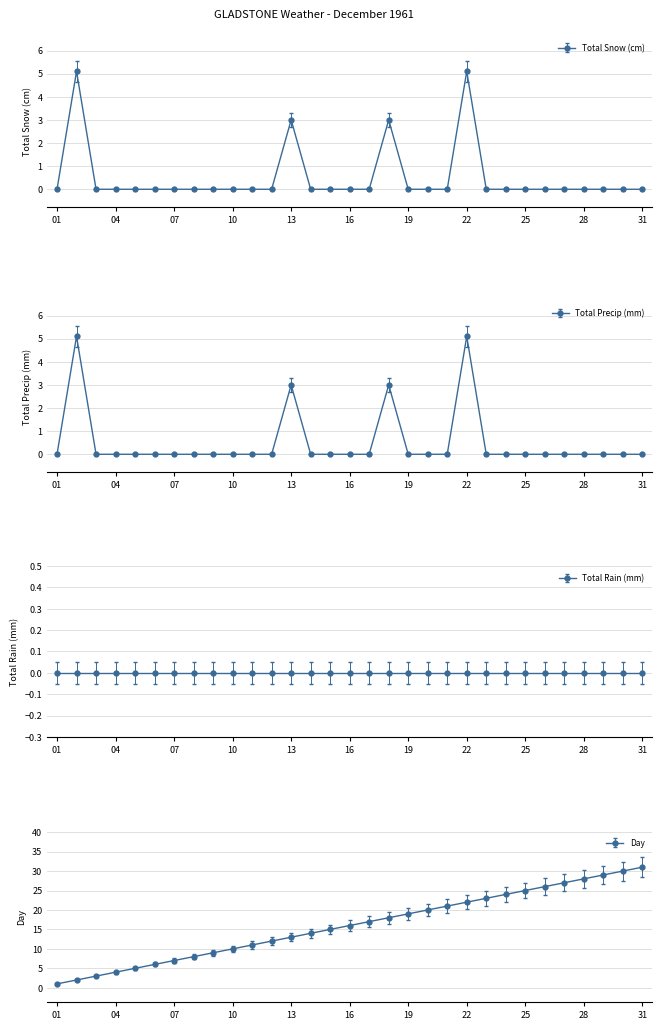

The value of Day at 22 is 32.2. True or false?

False